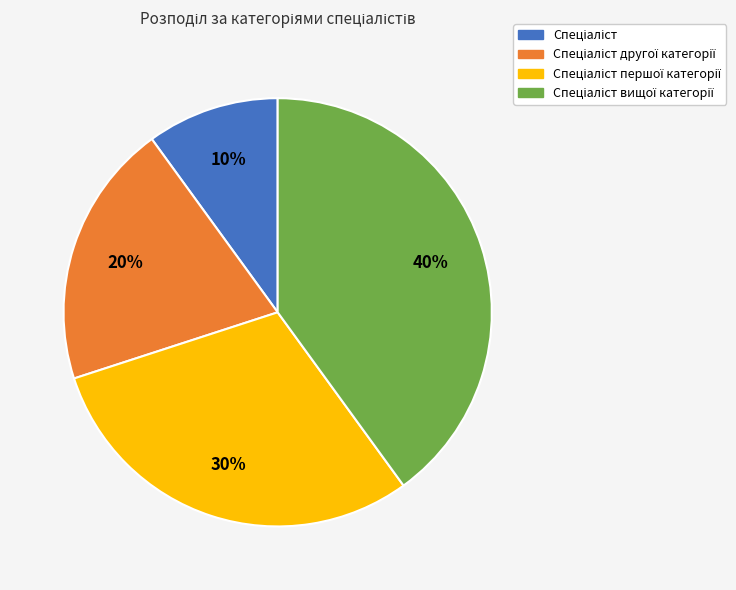

Is there a majority slice in this chart?

No